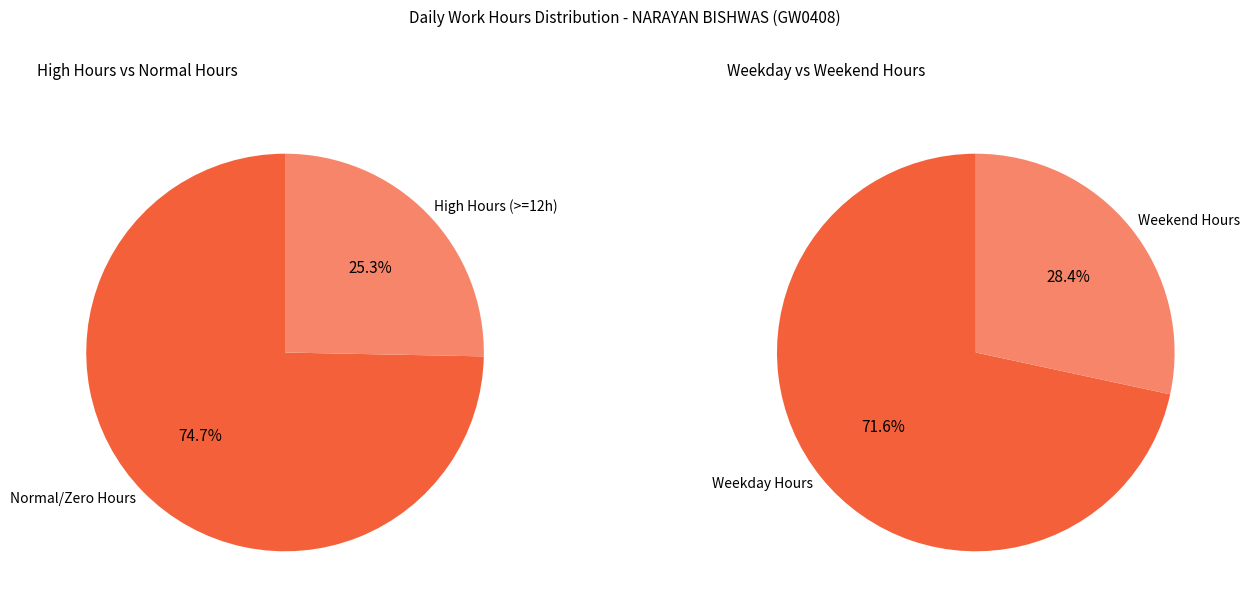

Is it true that 15-Sat is 9% of the pie?

False